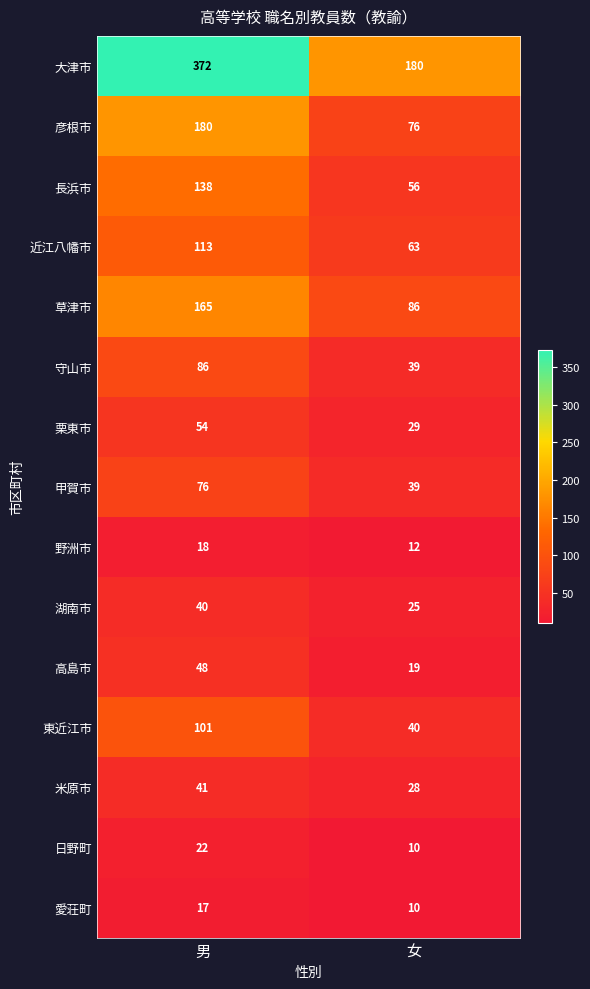

Where is 甲賀市 nearest to the value 57?

女